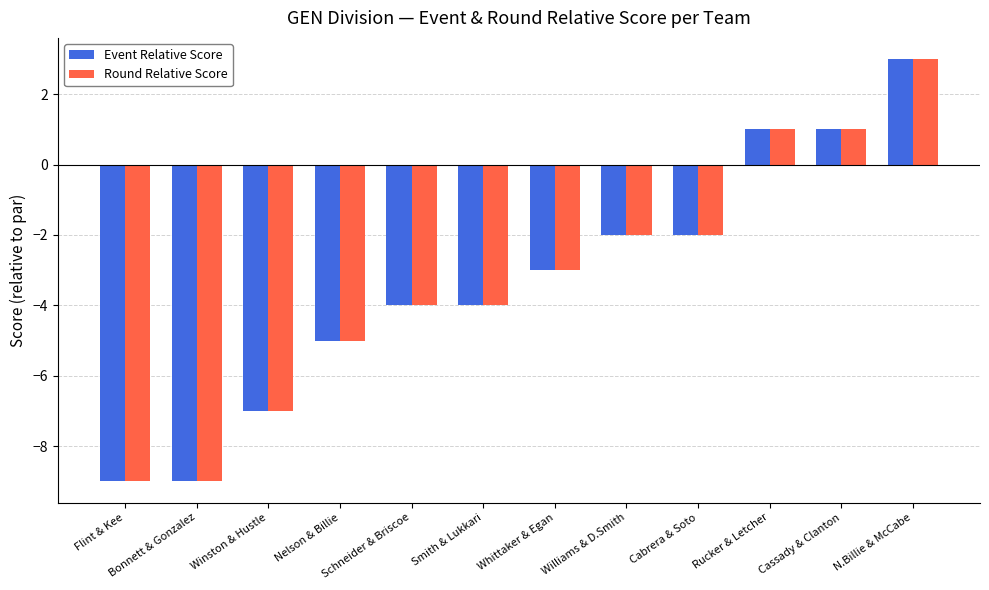

At which label does Round Relative Score first exceed -3?

Williams & D.Smith